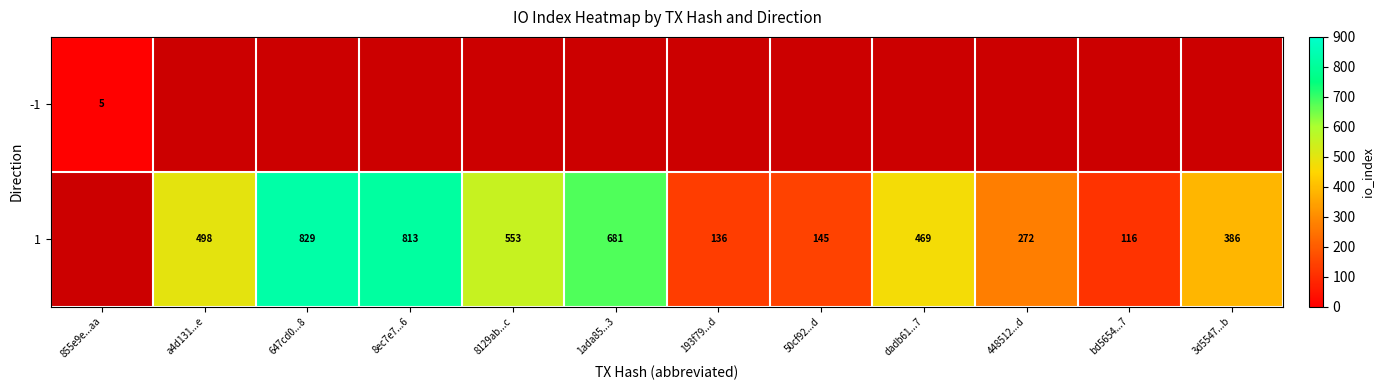

The value of 1 at 8129ab...c is 756.4. True or false?

False